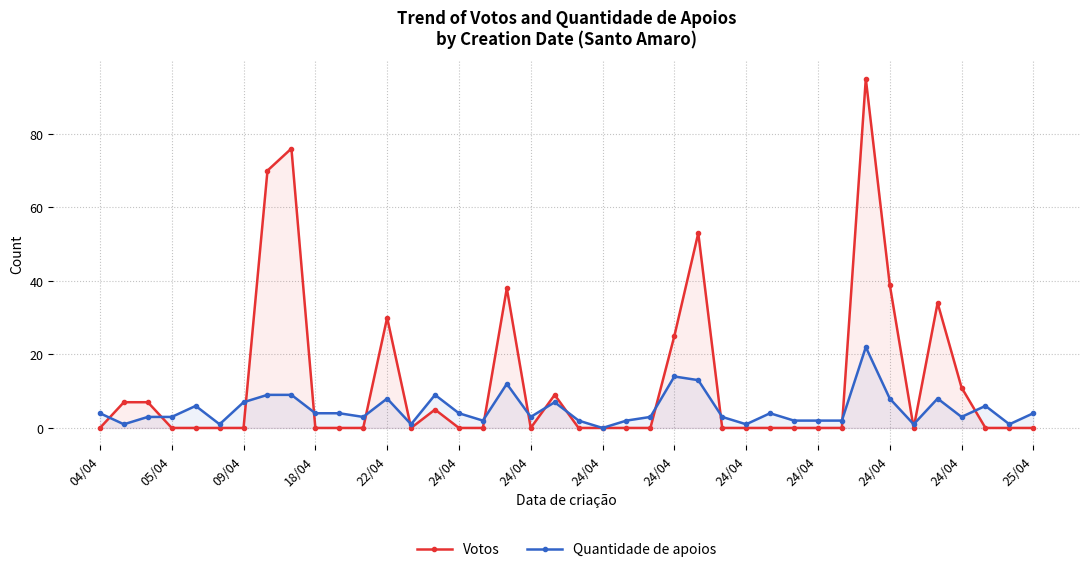

Reading left to right, what are all the values shown in this chart?

Votos: 0	7	7	0	0	0	0	70	76	0	0	0	30	0	5	0	0	38	0	9	0	0	0	0	25	53	0	0	0	0	0	0	95	39	0	34	11	0	0	0
Quantidade de apoios: 4	1	3	3	6	1	7	9	9	4	4	3	8	1	9	4	2	12	3	7	2	0	2	3	14	13	3	1	4	2	2	2	22	8	1	8	3	6	1	4